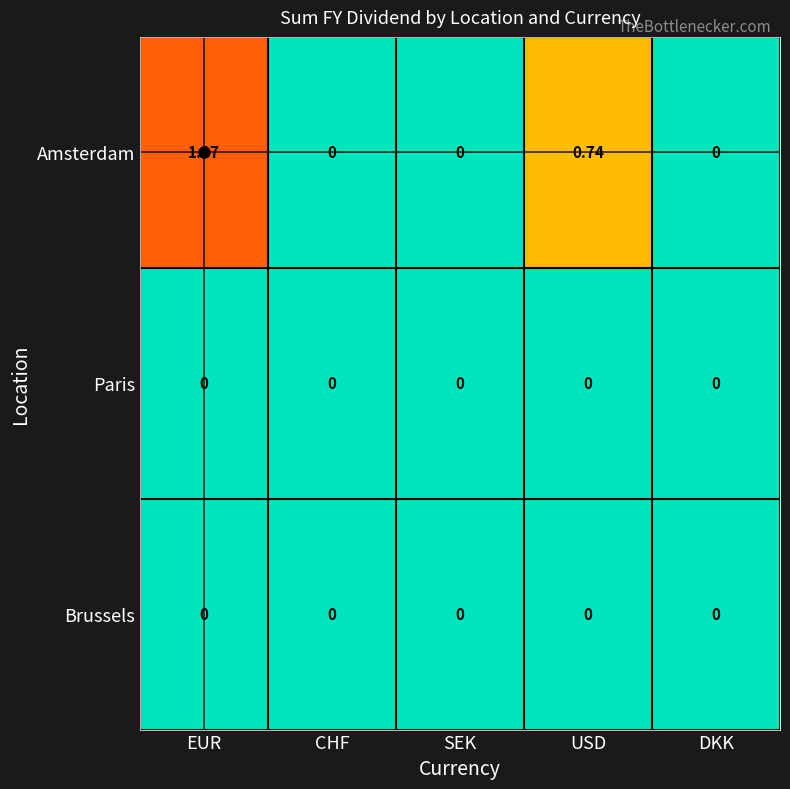

Between EUR and CHF, which series saw the biggest shift?

Amsterdam